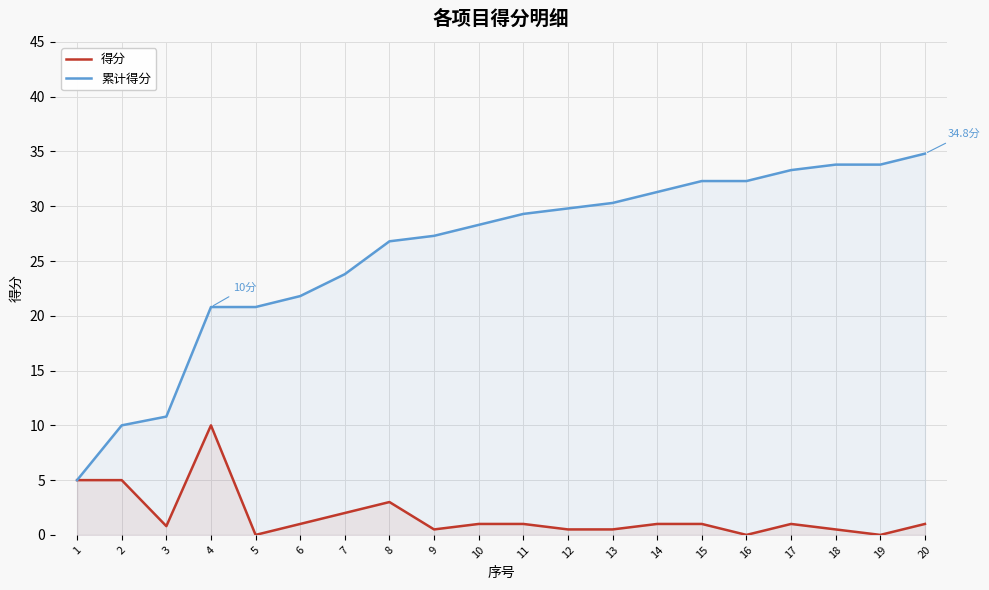

True or false: 累计得分 and 得分 intersect in this chart.

False